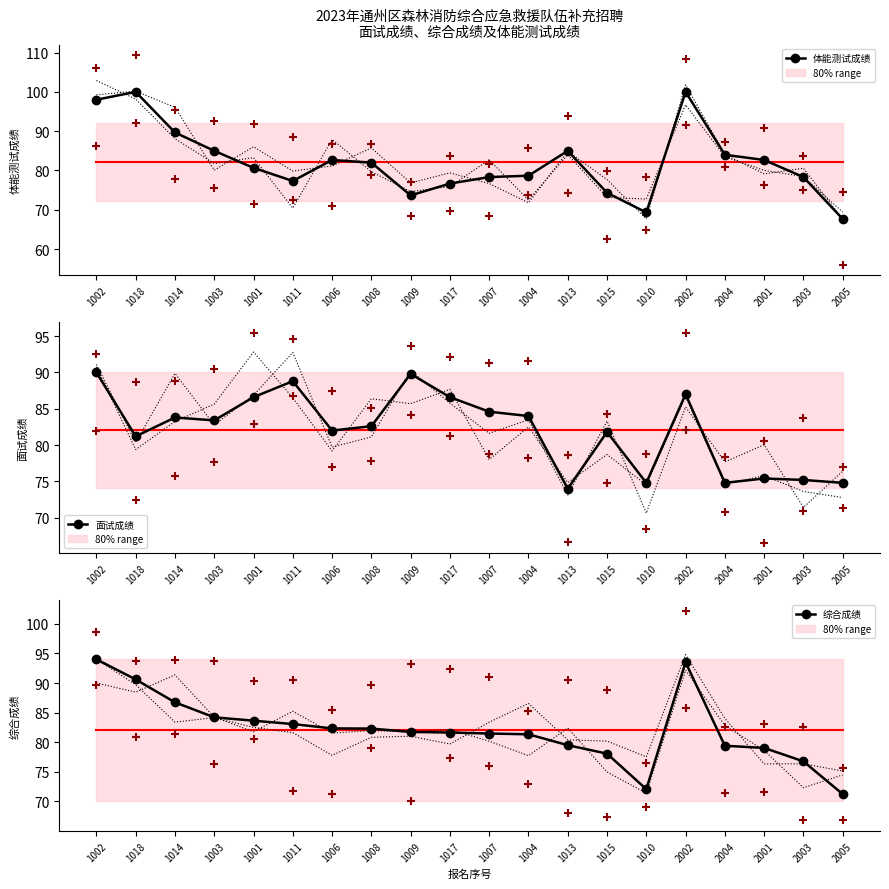

At how many categories does at least one series exceed 80?

17